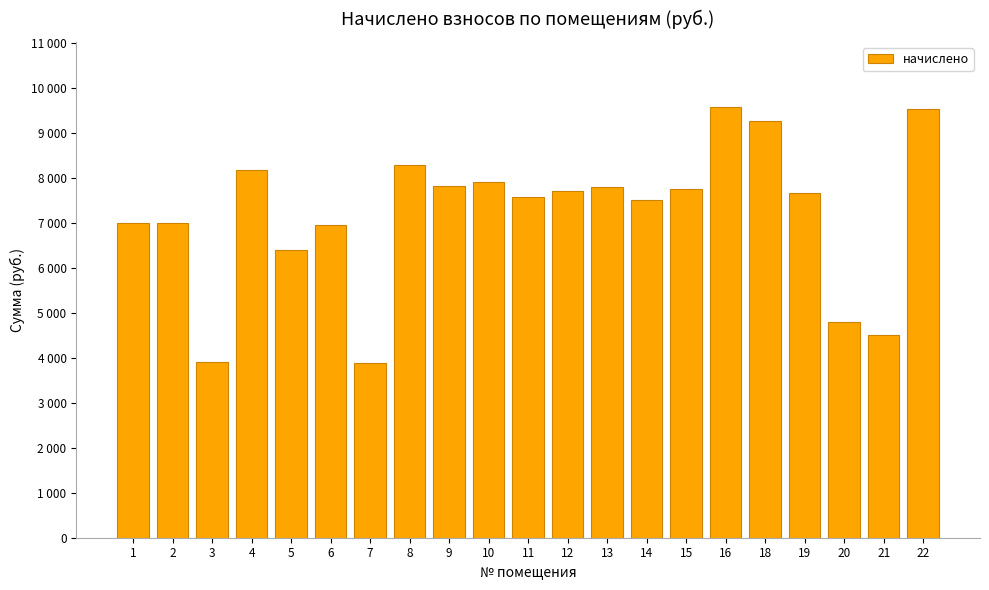

Are the bars horizontal?

No